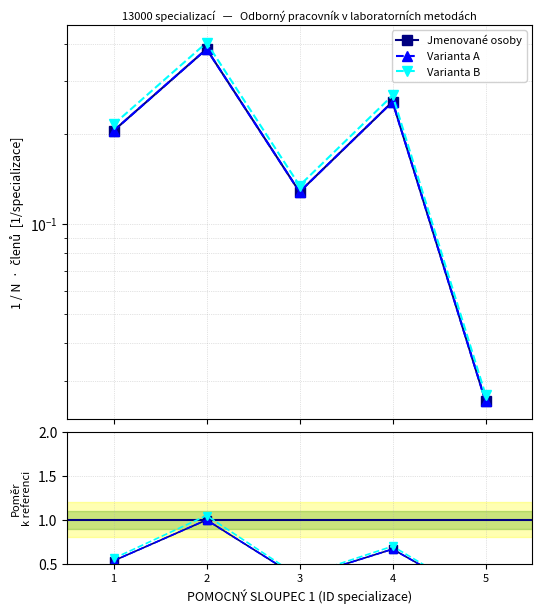

Read the Varianta B value at 4.

0.7